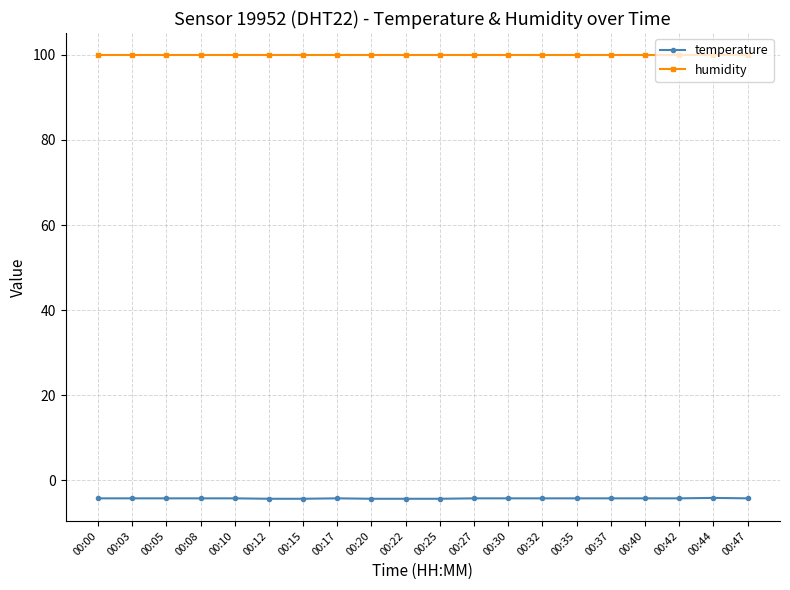

What is the lowest value of the temperature series?

-4.3